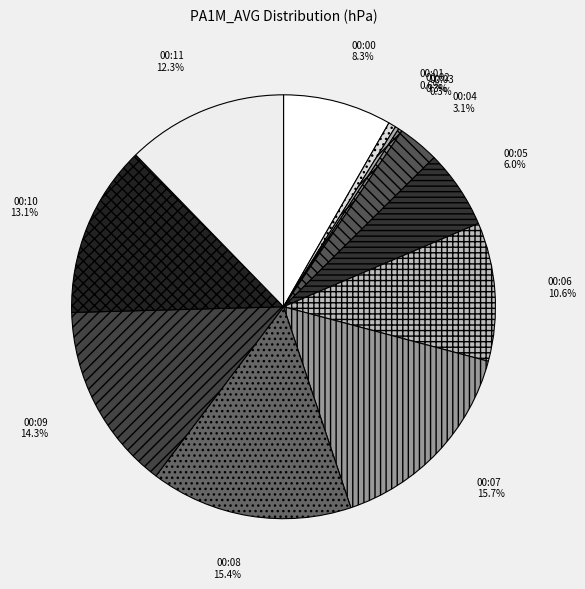

Is it true that 00:05 is 19% of the pie?

False